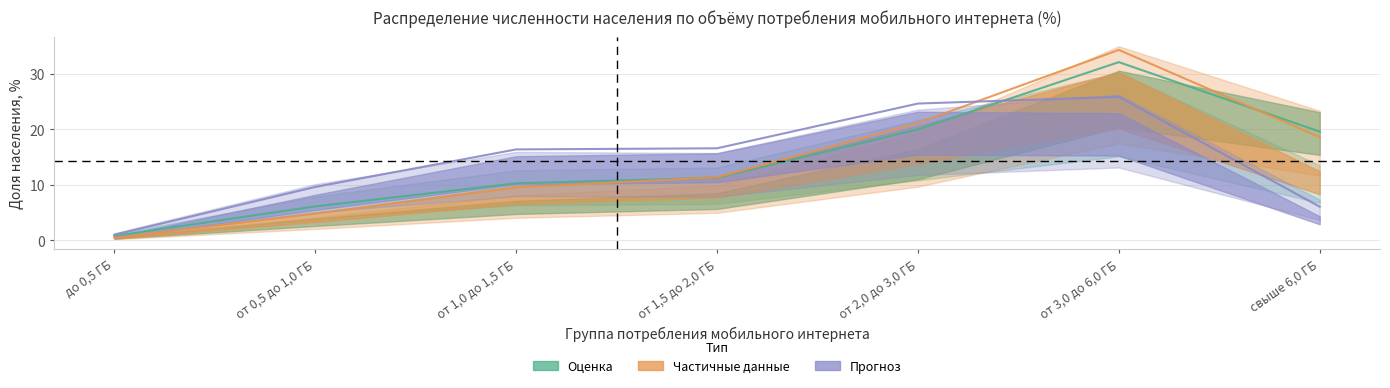

True or false: Брянская область has more than 2 points higher than both neighbors.

False